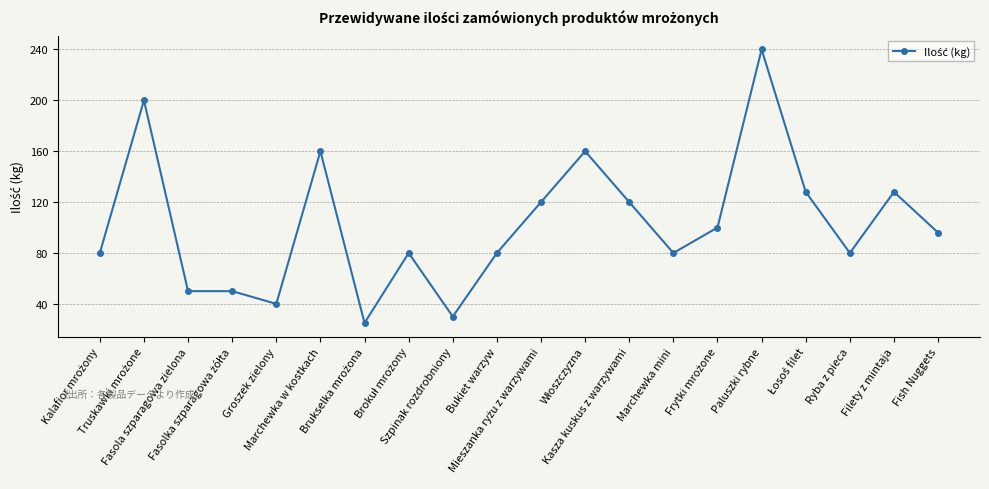

What is the difference between the second highest and second lowest values?

170